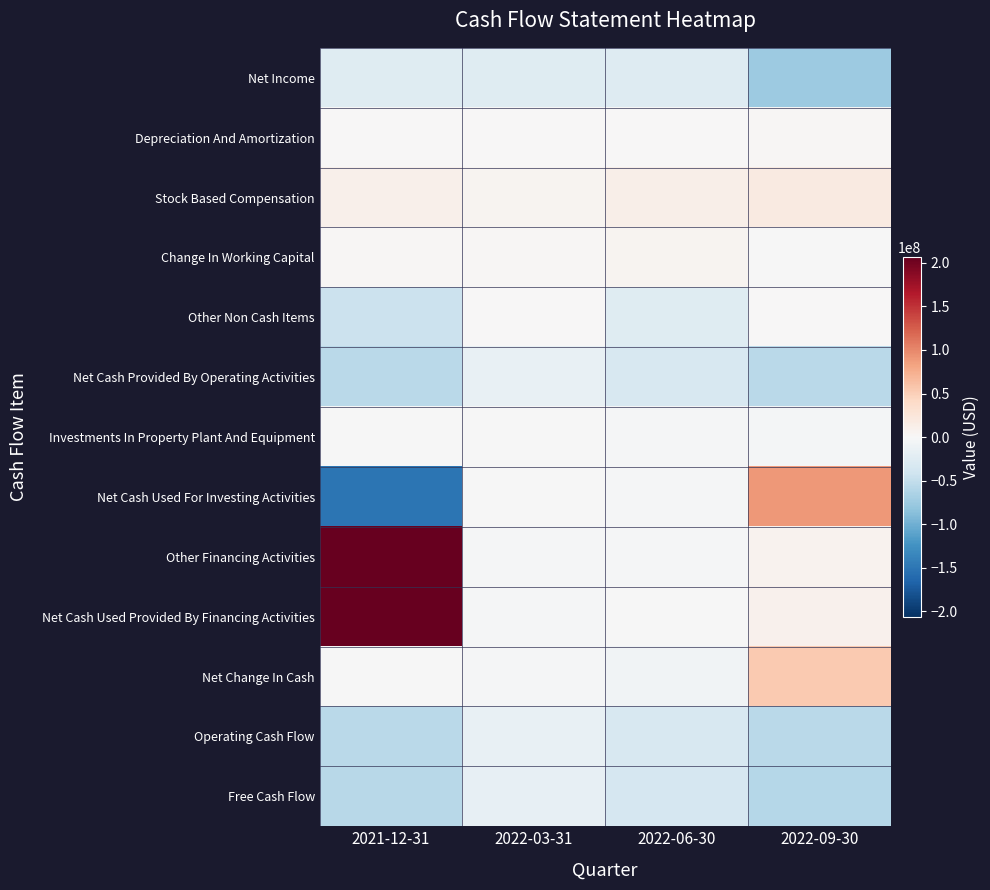

What is the total value across all series at 2022-03-31?

-72838000